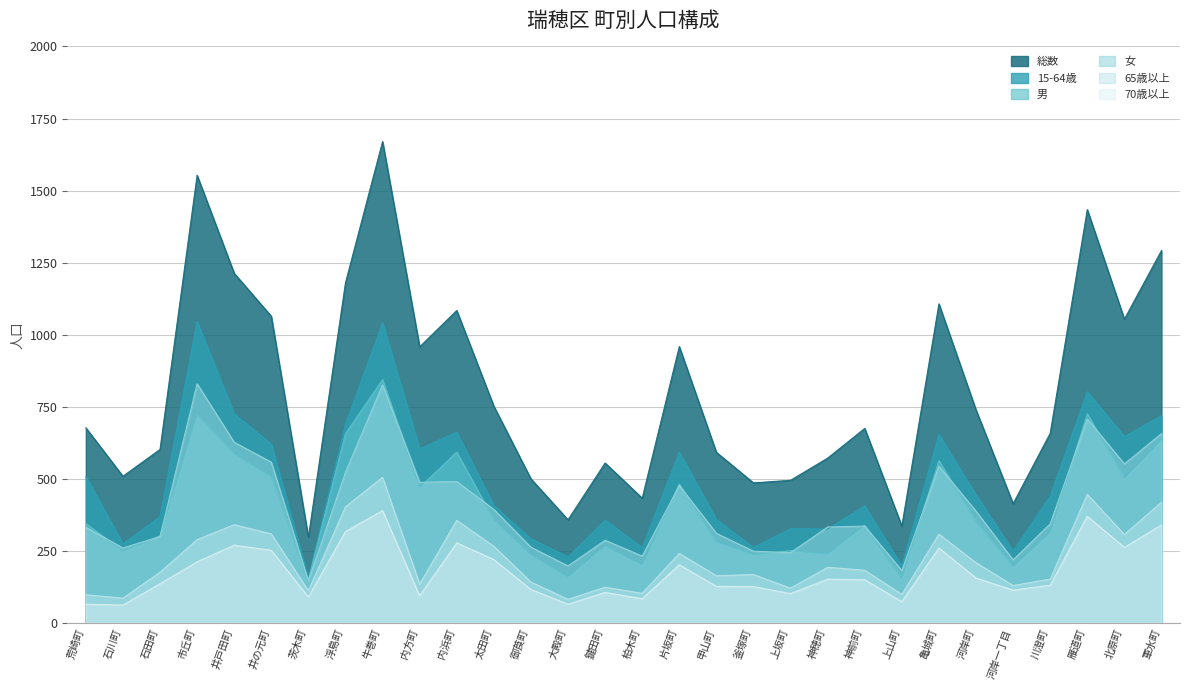

Which series has the largest total across all categories?

総数